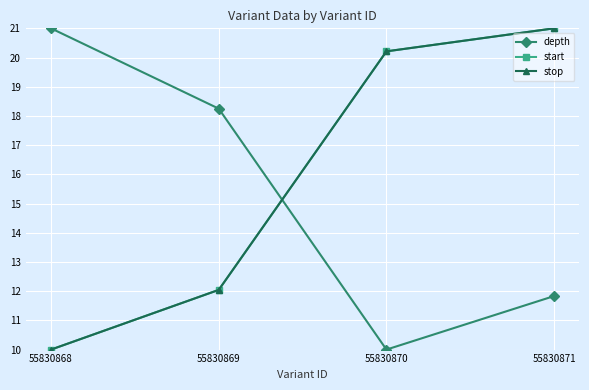

Is this an area chart (filled region under the line)?

No